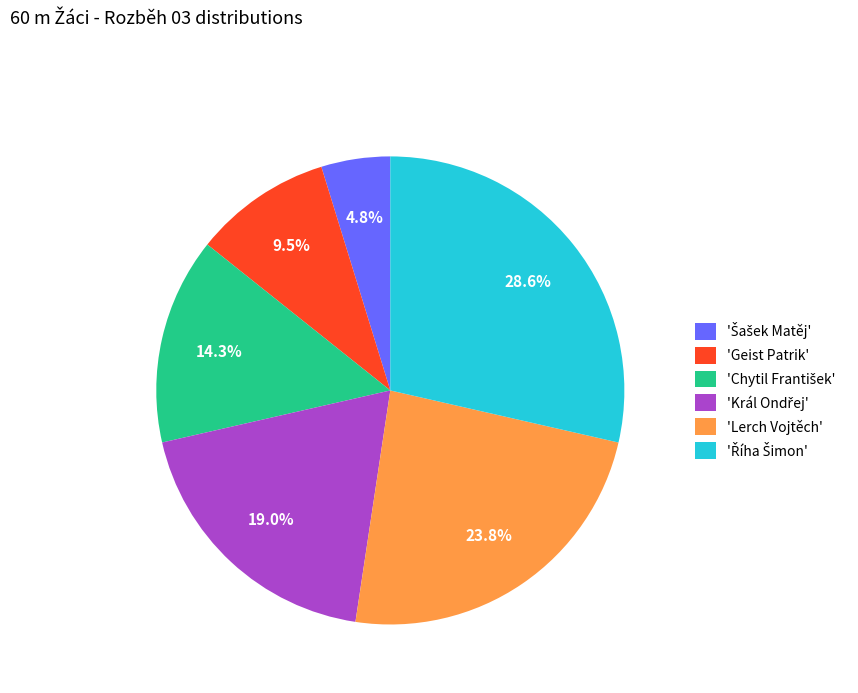

Combined, do 'Geist Patrik' and 'Lerch Vojtěch' account for over 50%?

No